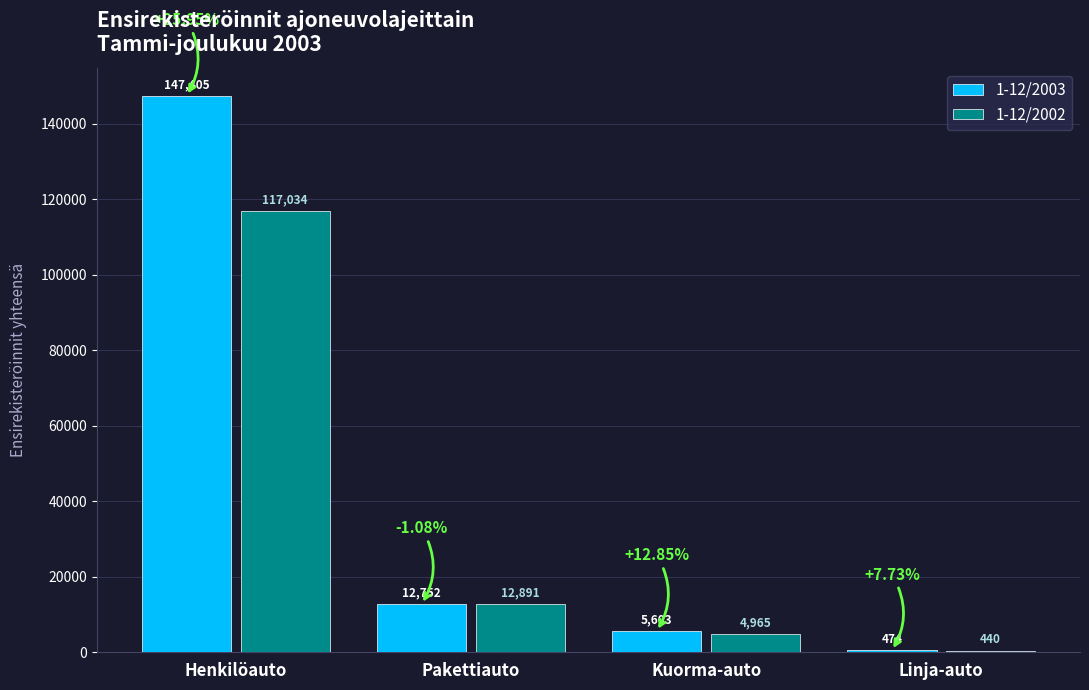

What is the sum of the 1-12/2003 values at Linja-auto and Henkilöauto?

147879